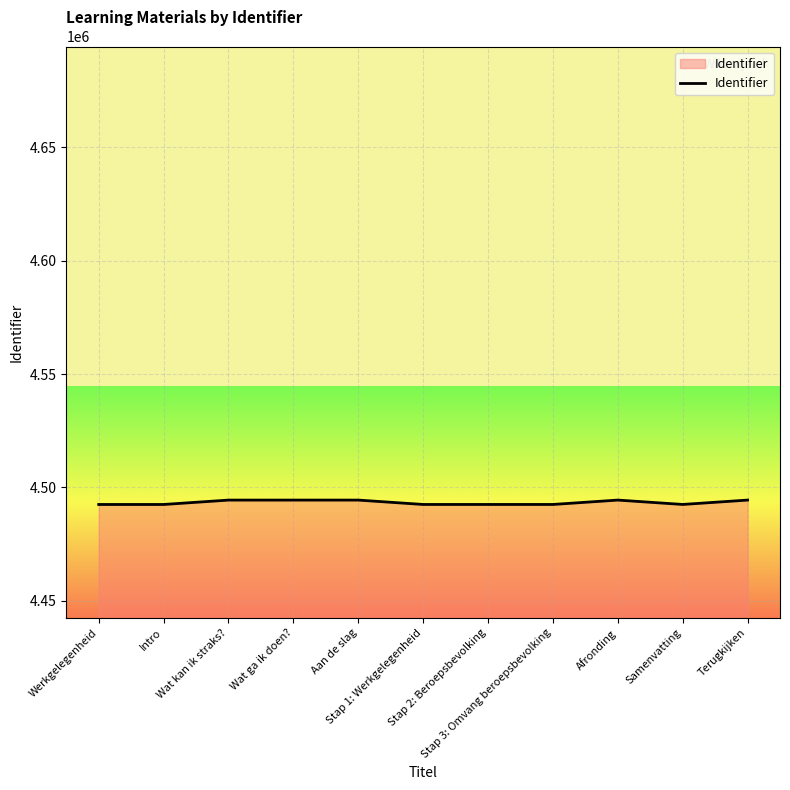

What is the smallest value displayed?

4492513